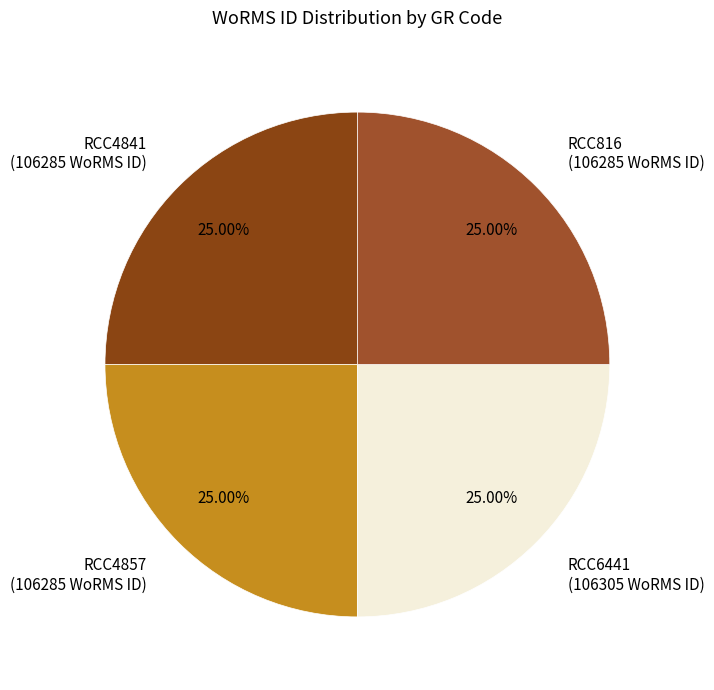

Does RCC4841 (106285 WoRMS ID) represent more than half of the total?

No